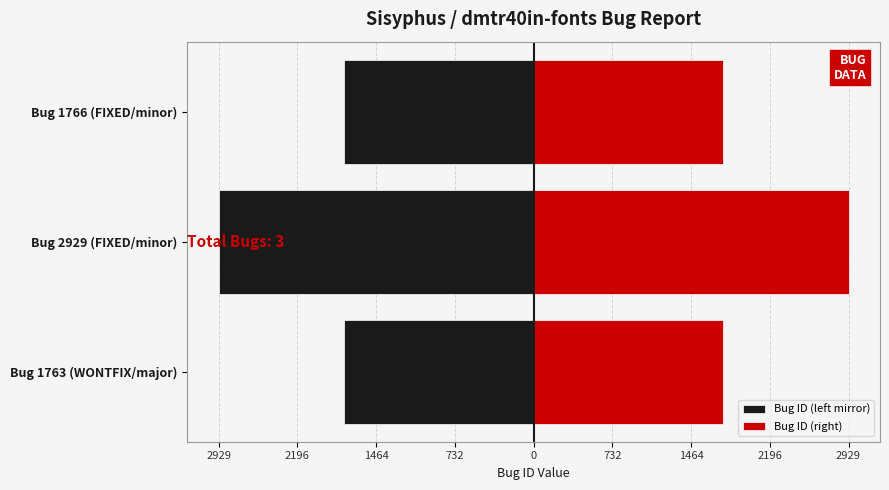

What is the difference between the maximum and minimum values in the Bug ID (right) series?

1166